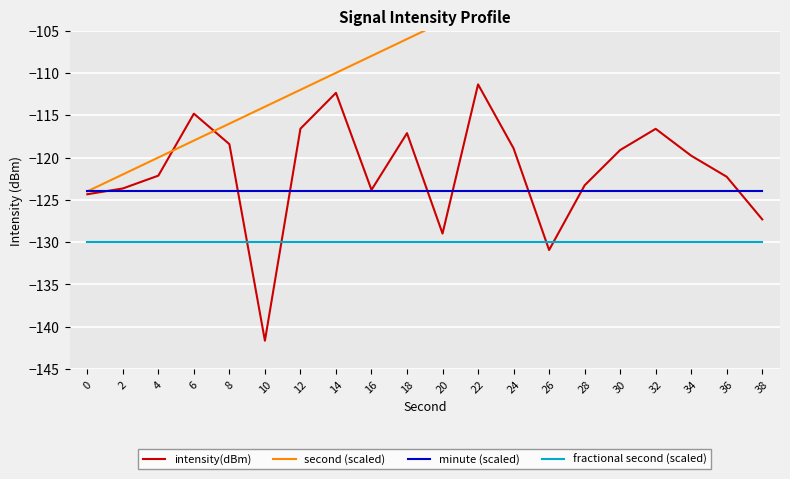

Reading left to right, what are all the values shown in this chart?

intensity(dBm): -124.3	-123.7	-122.1	-114.8	-118.4	-141.6	-116.6	-112.4	-123.8	-117.1	-129.0	-111.4	-118.9	-130.9	-123.3	-119.1	-116.6	-119.8	-122.3	-127.3
second (scaled): -124.0	-122.0	-120.0	-118.0	-116.0	-114.0	-112.0	-110.0	-108.0	-106.0	-104.0	-102.0	-100.0	-98.0	-96.0	-94.0	-92.0	-90.0	-88.0	-86.0
minute (scaled): -124.0	-124.0	-124.0	-124.0	-124.0	-124.0	-124.0	-124.0	-124.0	-124.0	-124.0	-124.0	-124.0	-124.0	-124.0	-124.0	-124.0	-124.0	-124.0	-124.0
fractional second (scaled): -130.0	-130.0	-130.0	-130.0	-130.0	-130.0	-130.0	-130.0	-130.0	-130.0	-130.0	-130.0	-130.0	-130.0	-130.0	-130.0	-130.0	-130.0	-130.0	-130.0